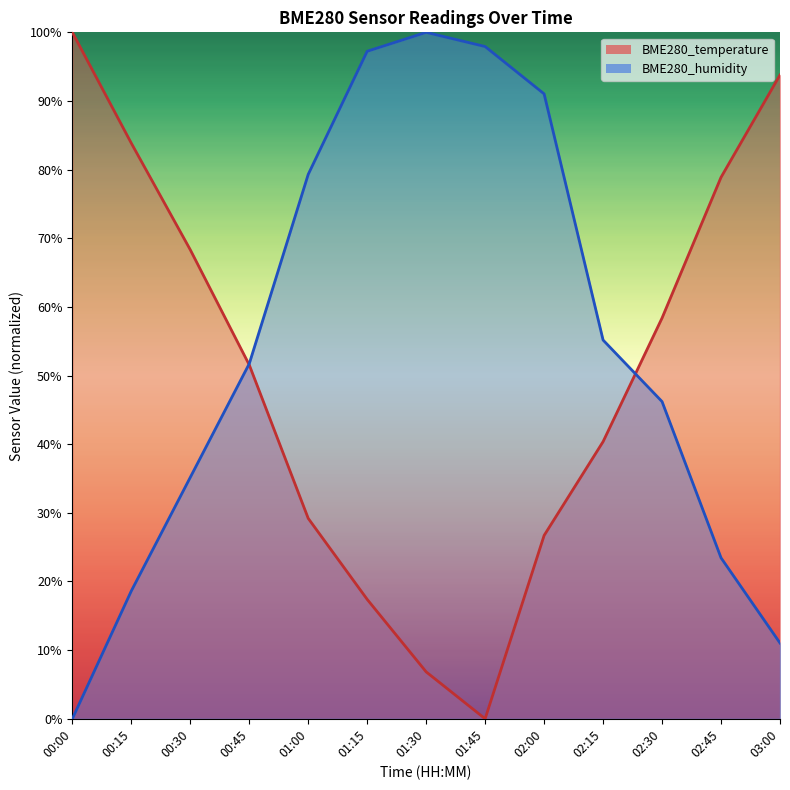

How many times do BME280_humidity and BME280_temperature cross each other?

2